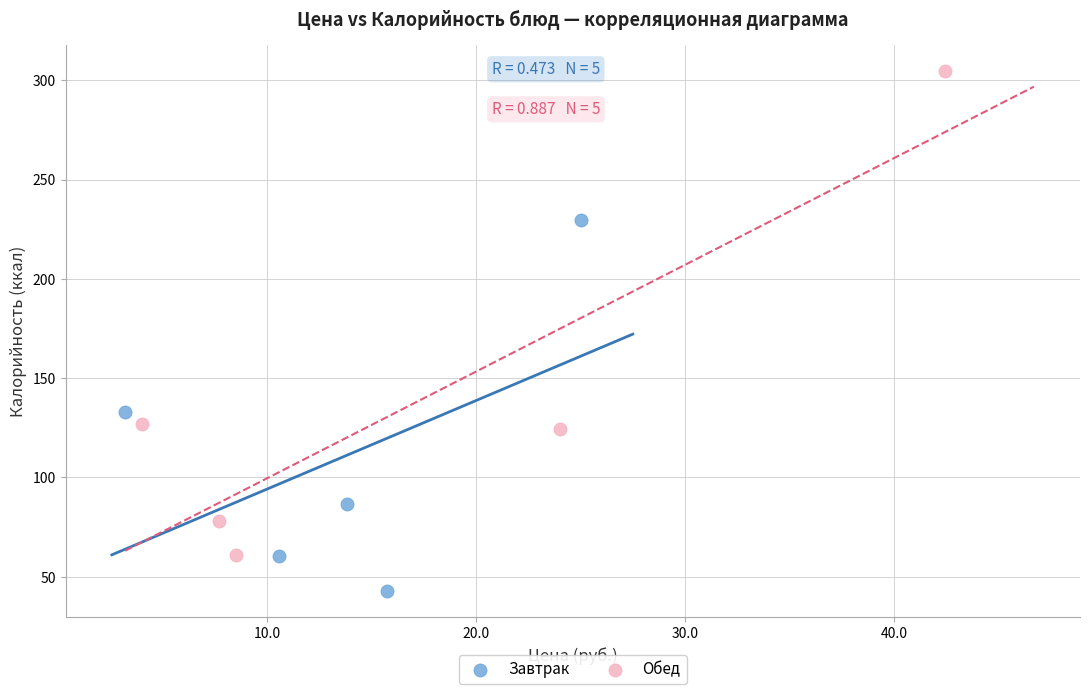

Which series contains the highest Y value?

Обед